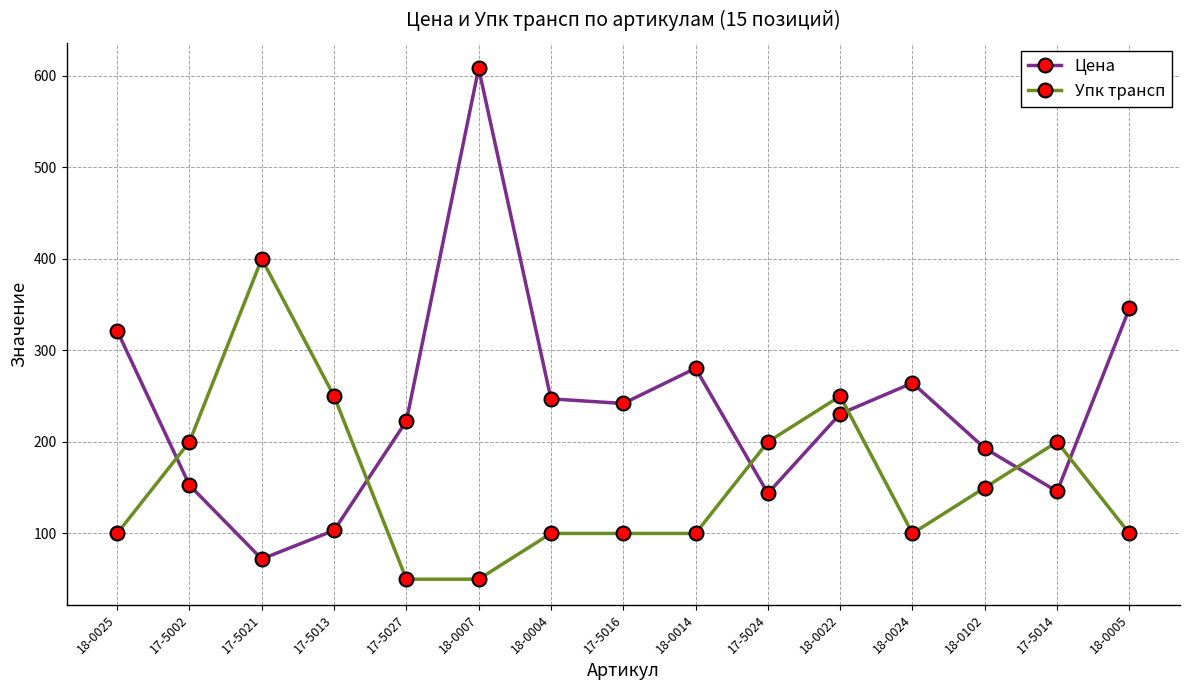

Rank the series by their maximum value, from highest to lowest.

Цена, Упк трансп